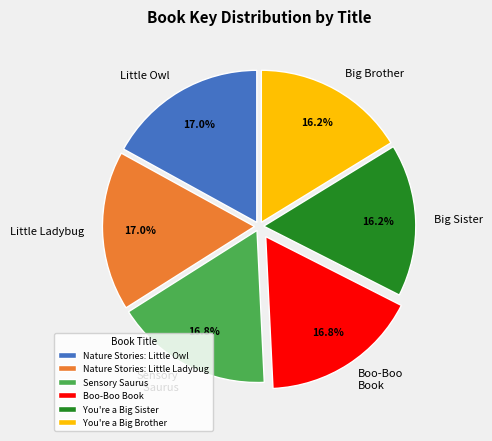

Does Nature Stories: Little Ladybug account for over 50% of the chart?

No